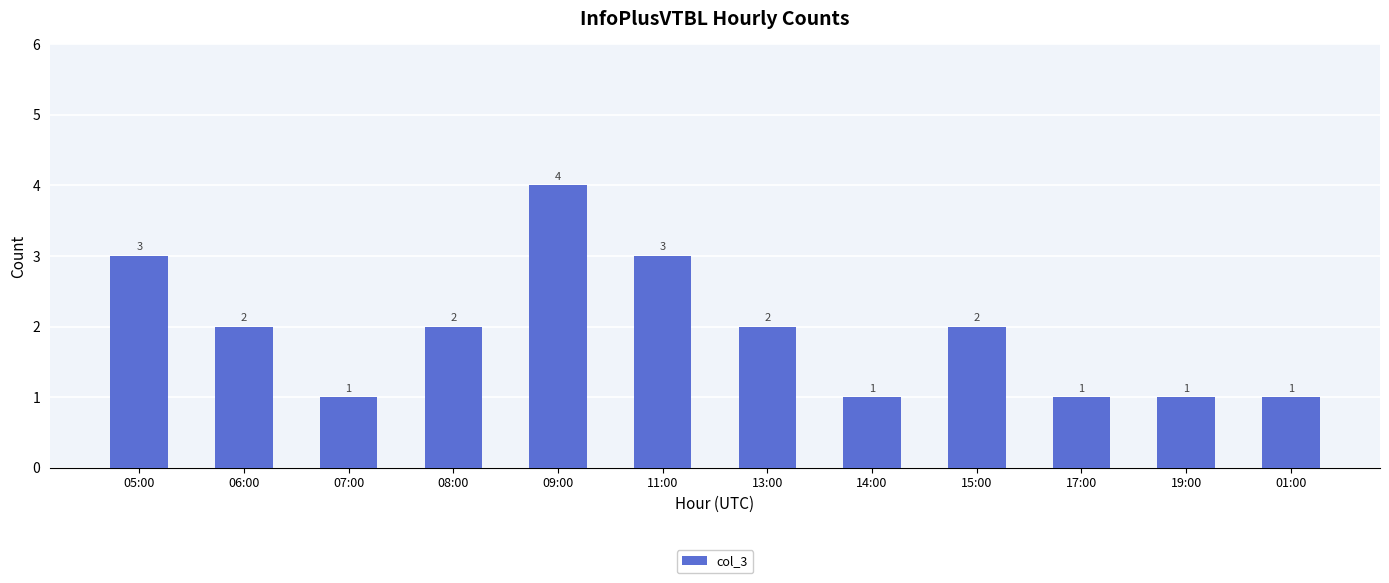

Are the bars grouped side by side (vs. stacked)?

No